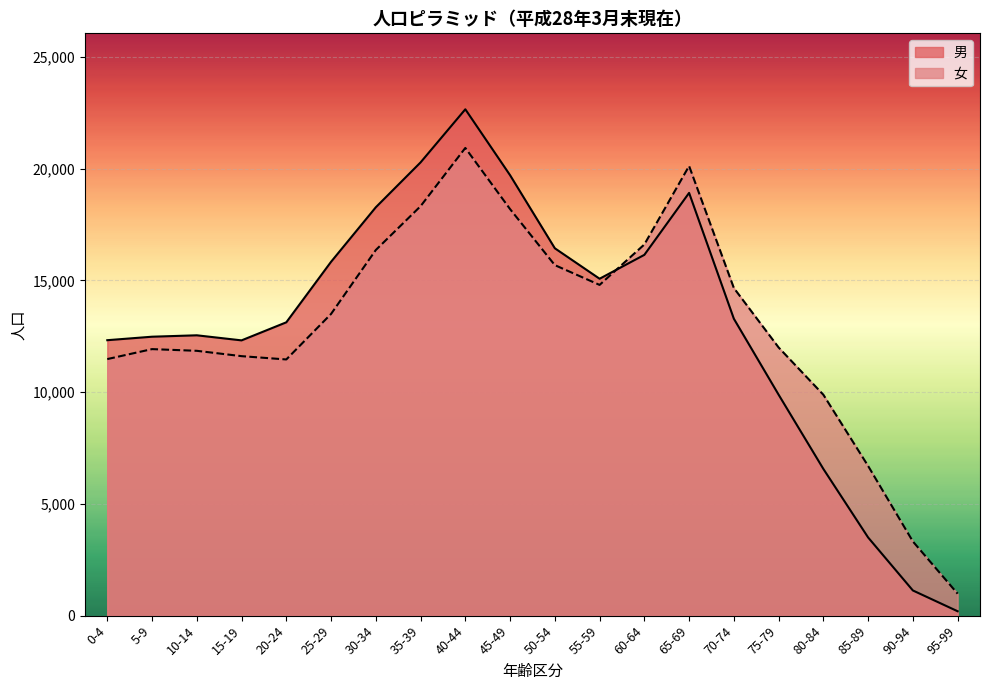

Rank the series by their maximum value, from lowest to highest.

女, 男